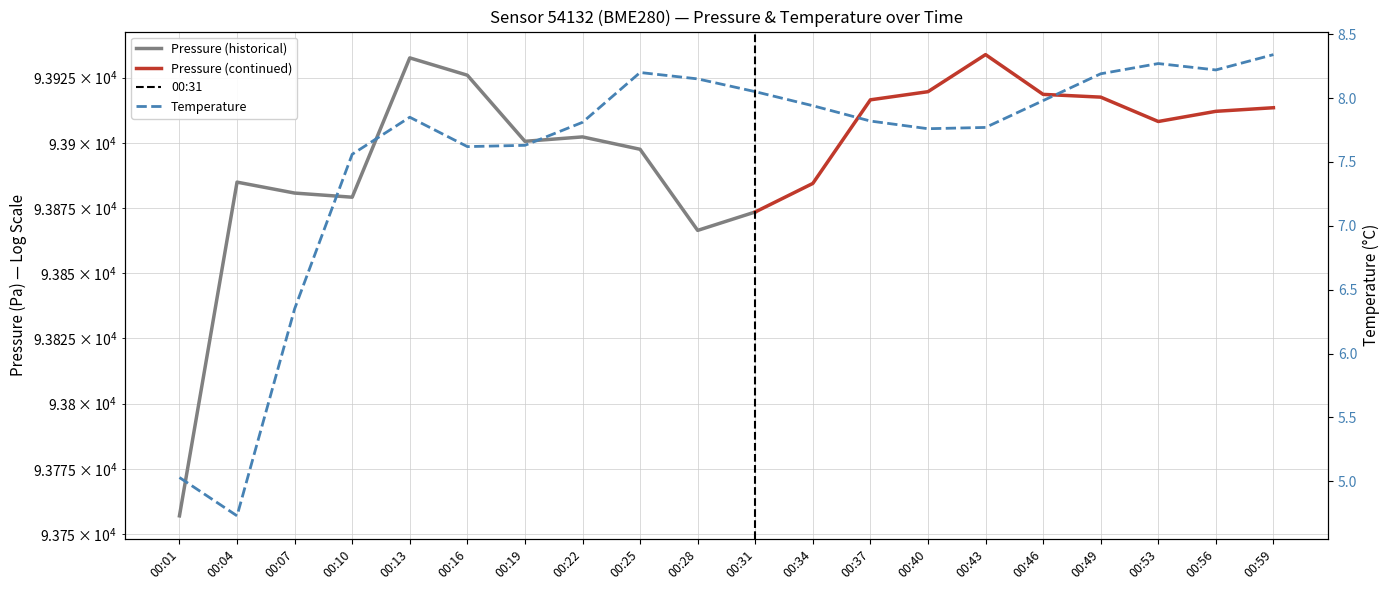

List the labels in order of value, smallest first.

00:04, 00:01, 00:07, 00:10, 00:16, 00:19, 00:40, 00:43, 00:22, 00:37, 00:13, 00:34, 00:46, 00:31, 00:28, 00:49, 00:25, 00:56, 00:53, 00:59